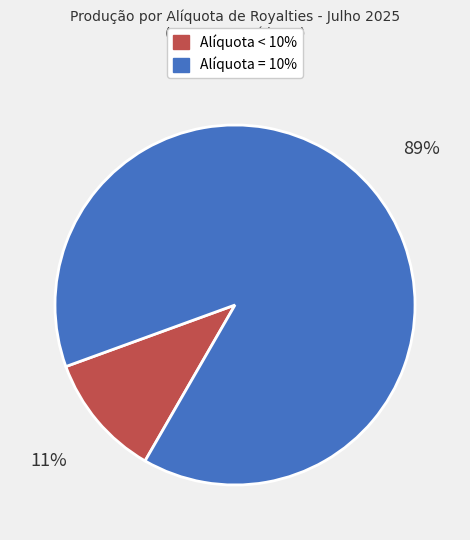

Is there a majority slice in this chart?

Yes